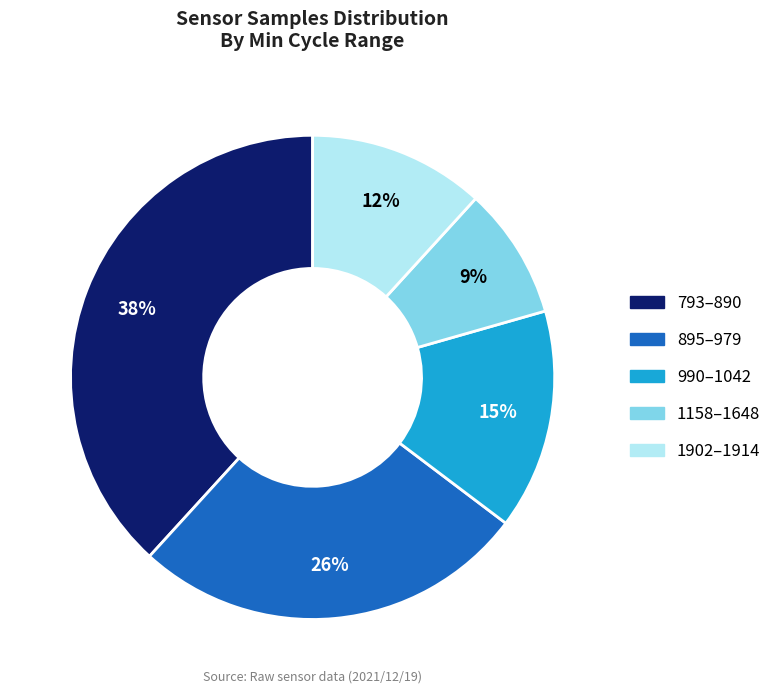

Is there a majority slice in this chart?

No